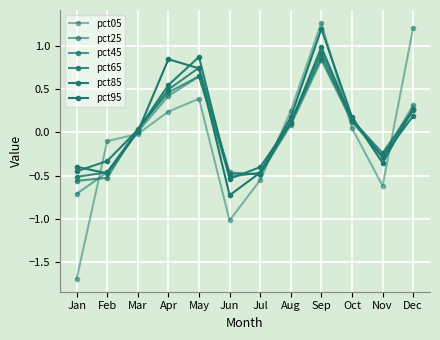

Where is the first local maximum for pct85?

May